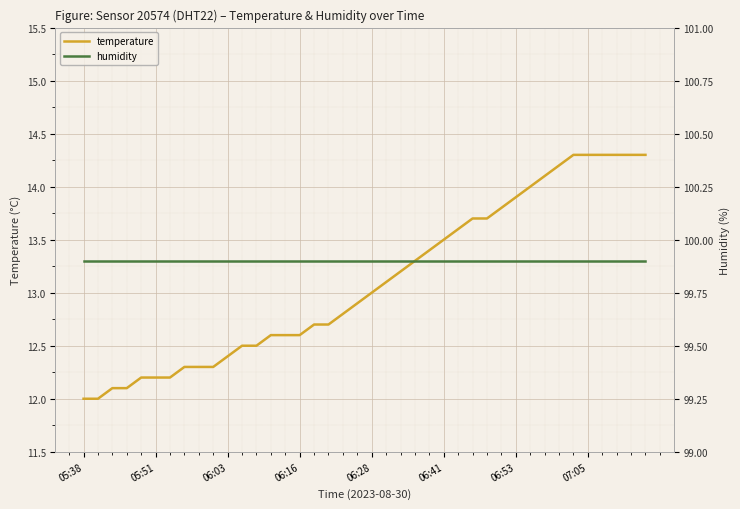

Is the value of temperature at 27 greater than the value of humidity at 20?

No